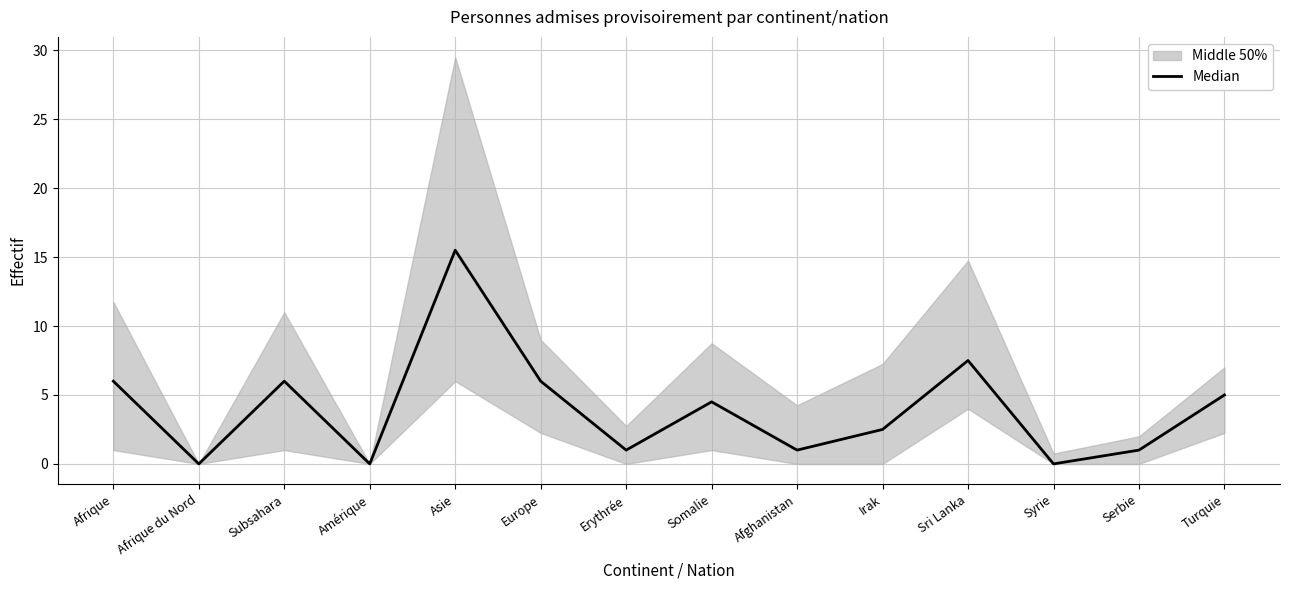

Rank the categories by value from lowest to highest.

Afrique du Nord, Amérique, Syrie, Erythrée, Afghanistan, Serbie, Irak, Somalie, Turquie, Afrique, Subsahara, Europe, Sri Lanka, Asie